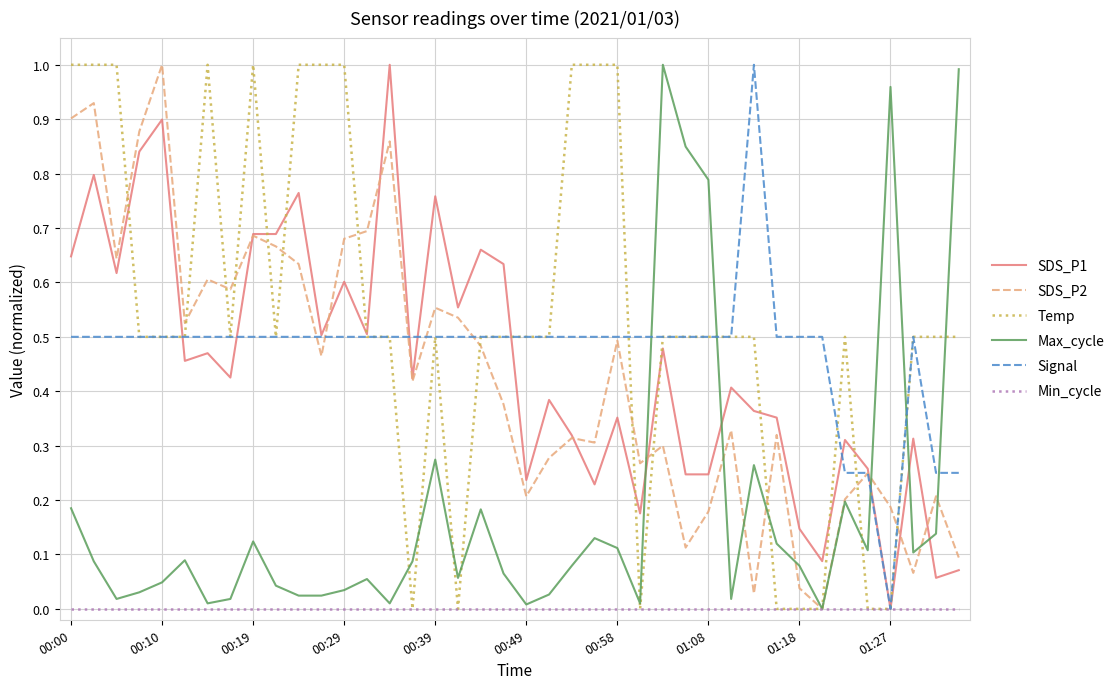

Which series has the largest total across all categories?

Temp